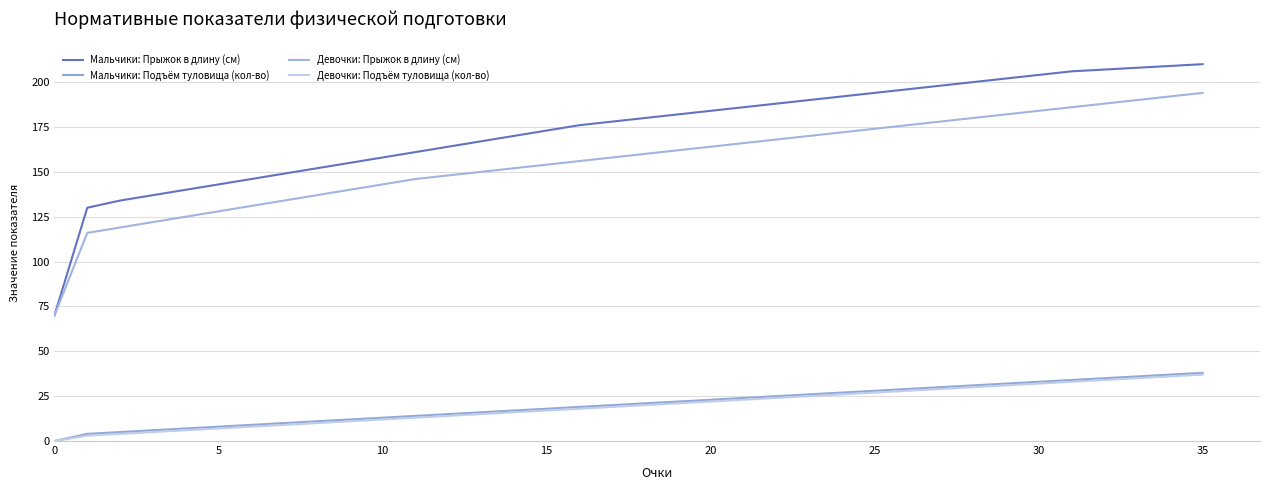

At which label does Девочки: Подъём туловища (кол-во) first exceed 20?

19